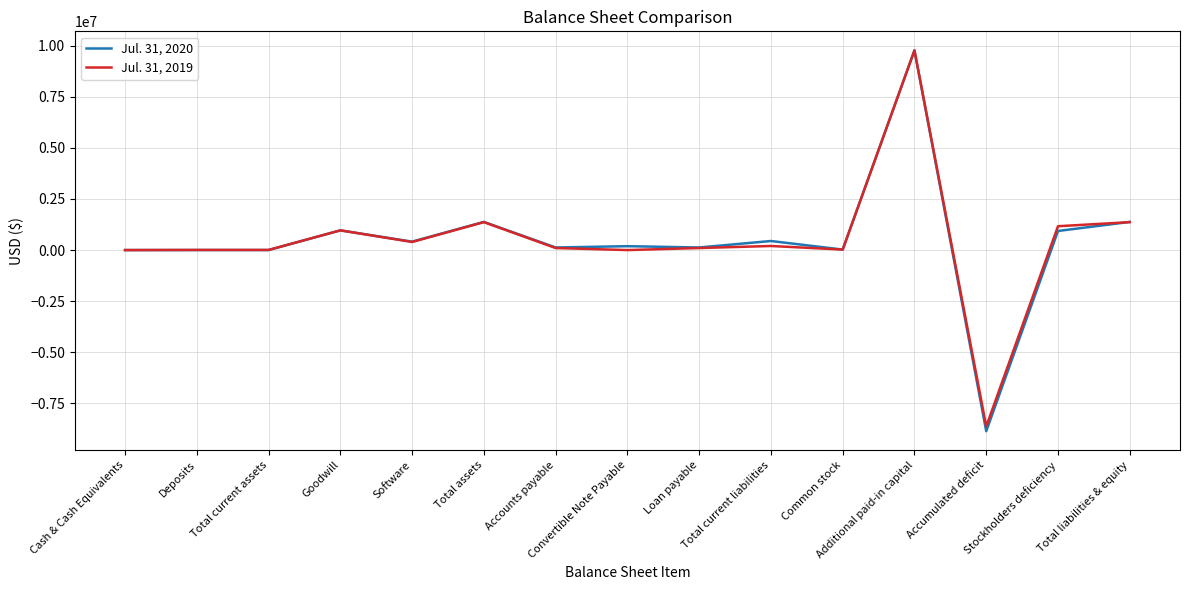

What is the smallest value displayed?

-8862871